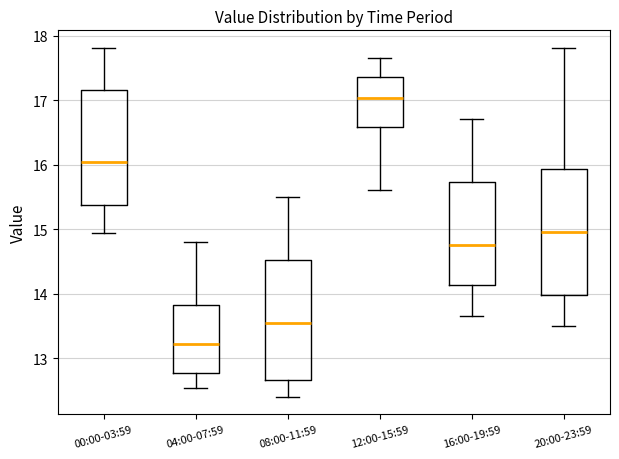

Which box's median line is the lowest?

04:00-07:59